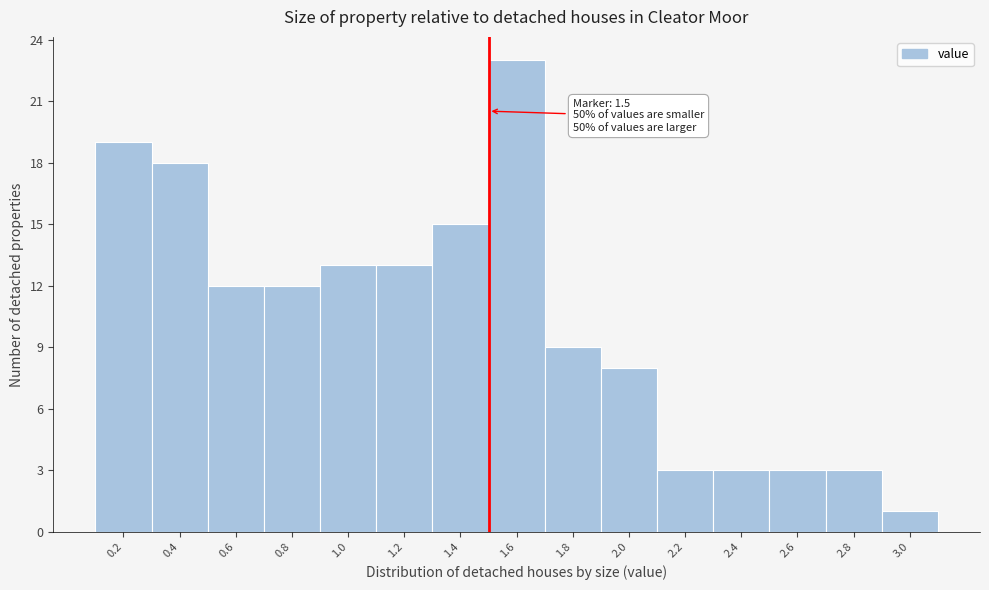

Which range on the x-axis has the tallest bar?

1.5 to 1.7